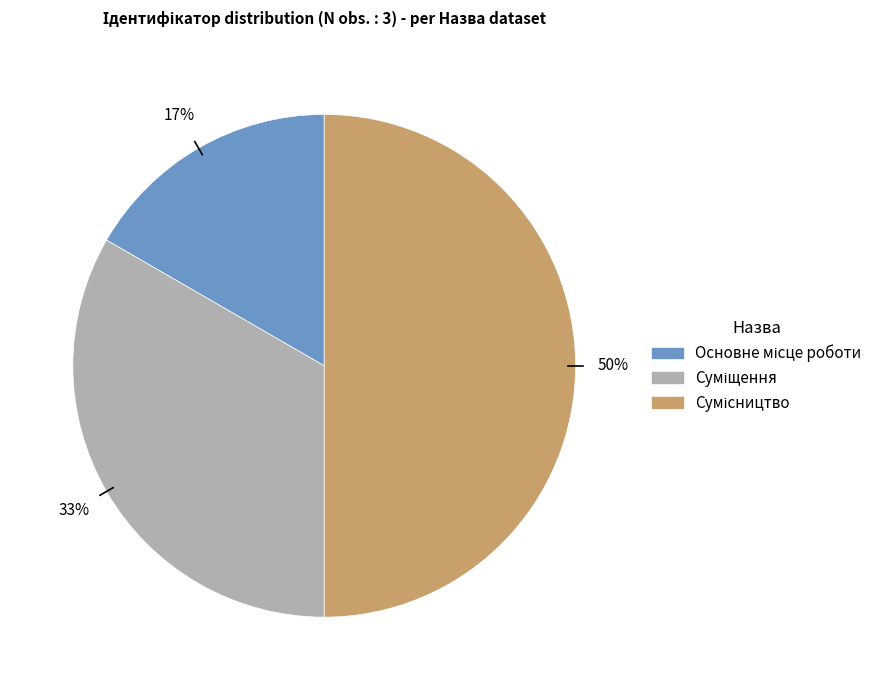

To the nearest percent, what is the average slice percentage?

33%